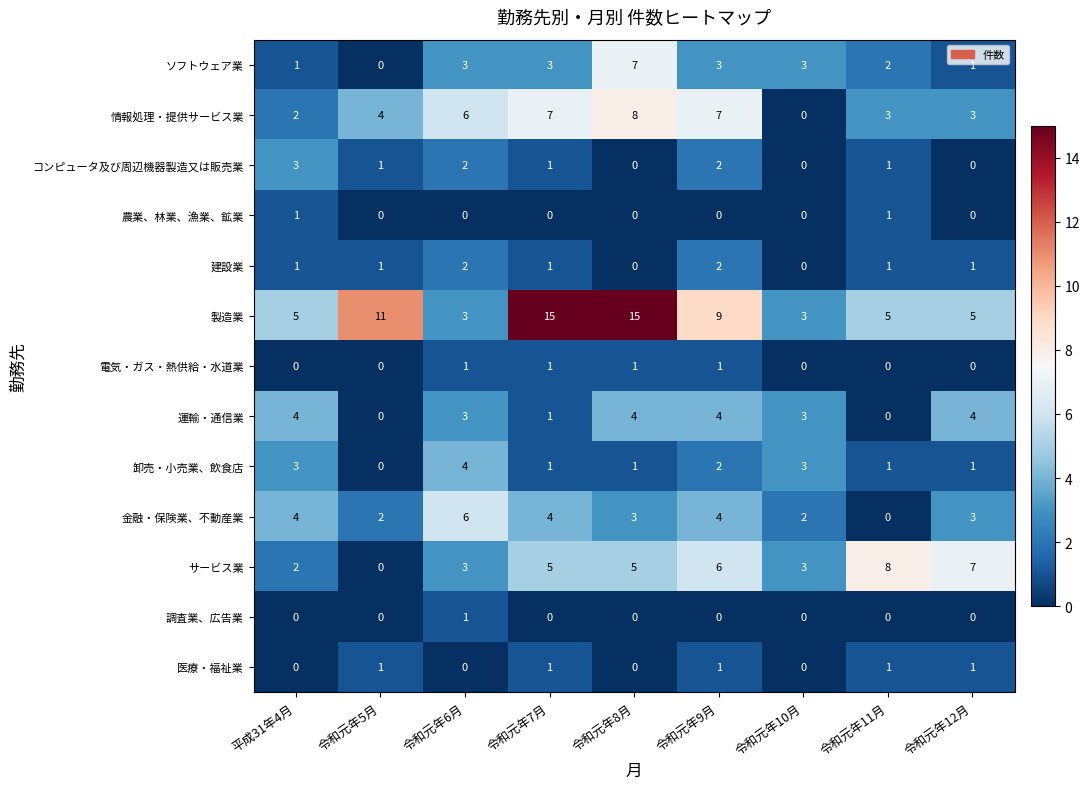

What is the difference between the highest and lowest values at 令和元年7月?

15